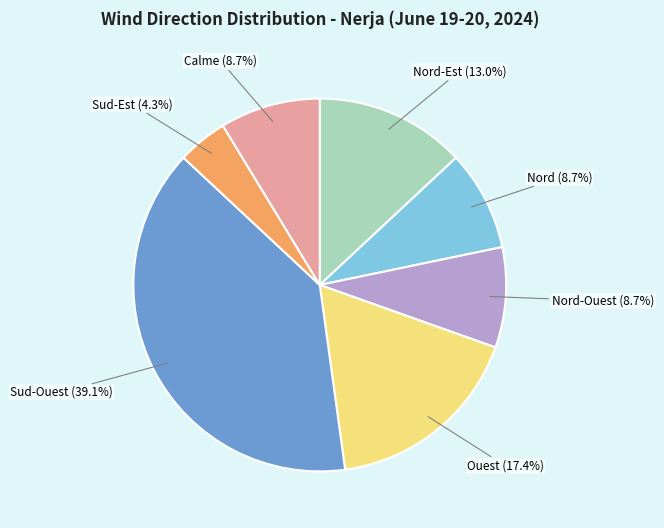

To the nearest percent, what is the average slice percentage?

14%